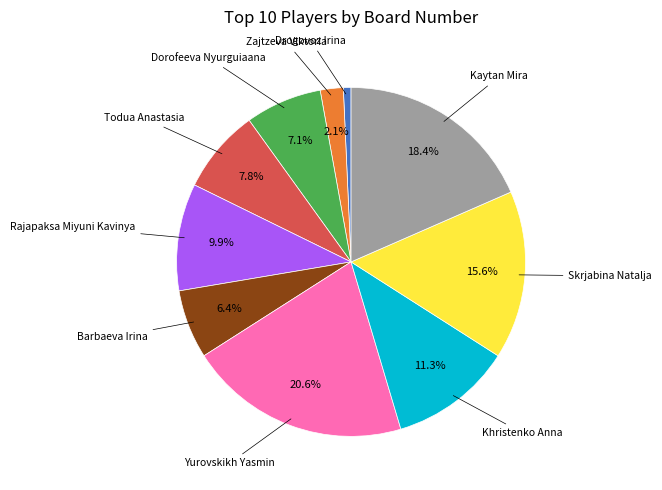

What is the ratio of the value at Zajtzeva Viktoria to the value at Todua Anastasia?

0.3